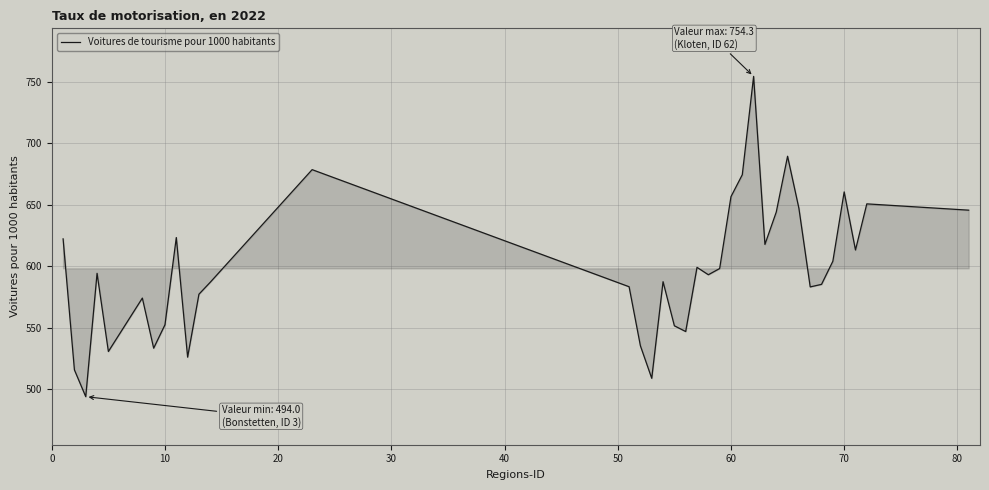

Does the chart have visible grid lines?

Yes